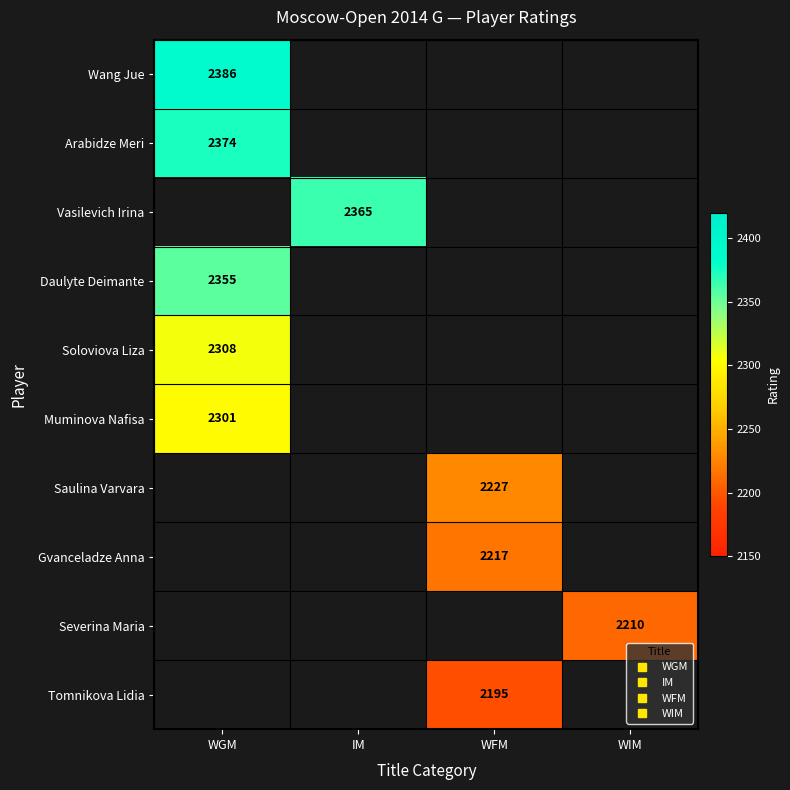

At how many categories does at least one series exceed 2261?

2